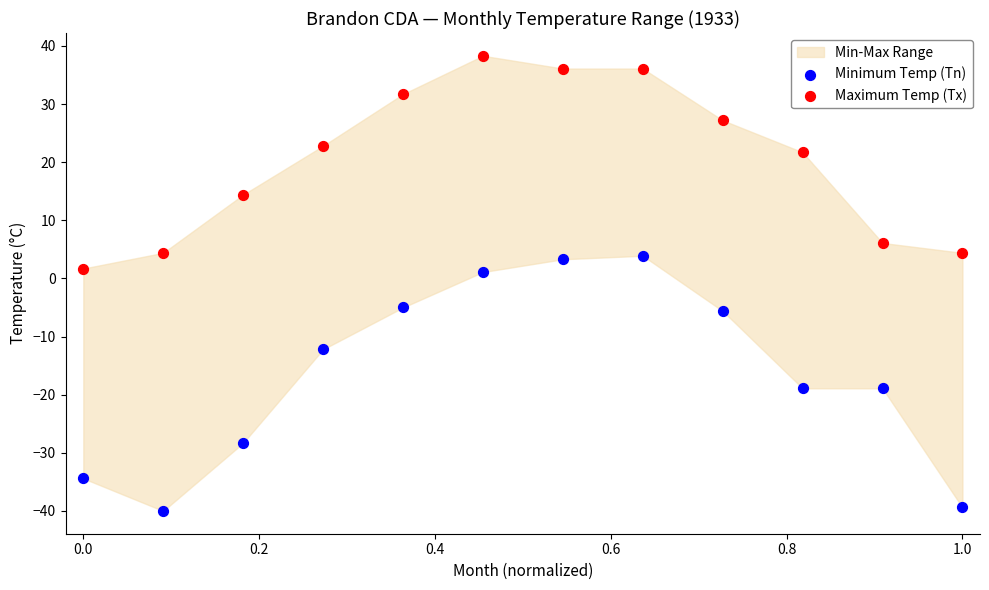

Across all data points, what is the range of X values (max minus min)?

1.0